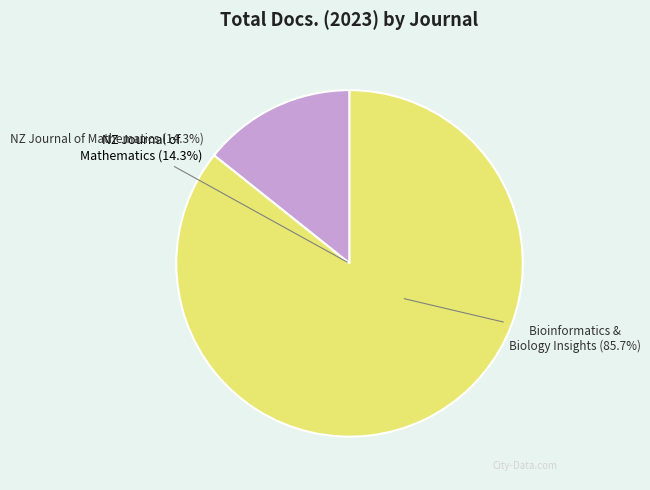

What is the change in value from New Zealand Journal of Mathematics (Rank 2) to Bioinformatics and Biology Insights (Rank 1)?

+45